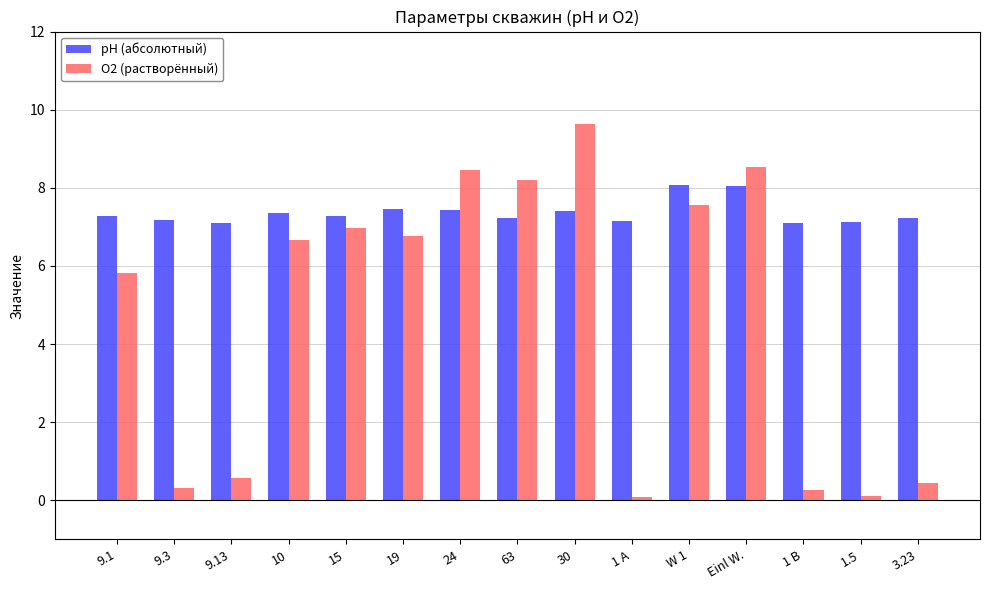

Does the chart contain stacked bars?

No